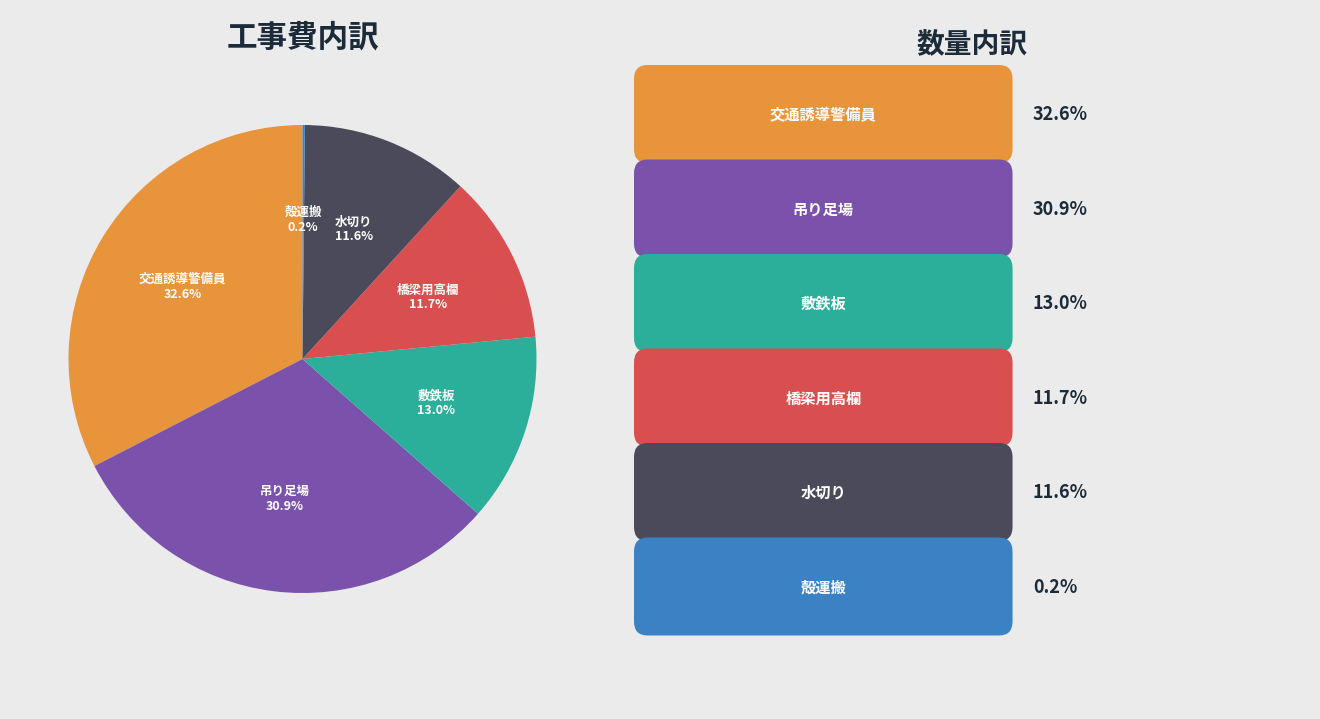

Does any single category account for the majority?

No